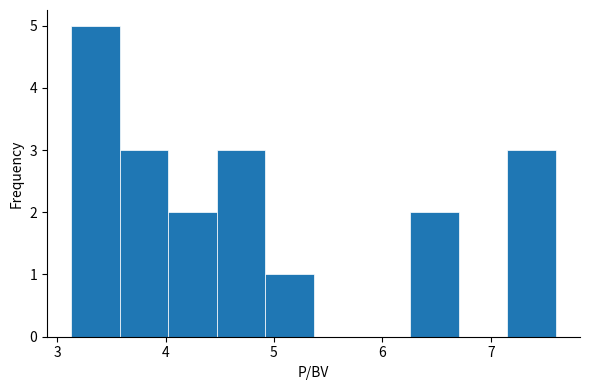

How tall is the bar that spans 4.0 to 4.5 on the x-axis? Neither the bar edges nor the heights are printed on the chart, so give them approximately, as read against the axes.

2